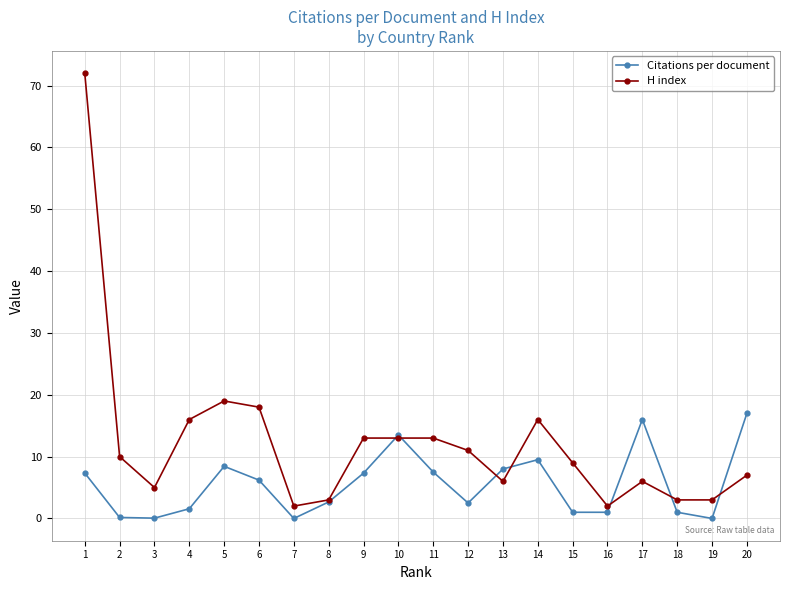

At which category does H index reach its first local valley?

3